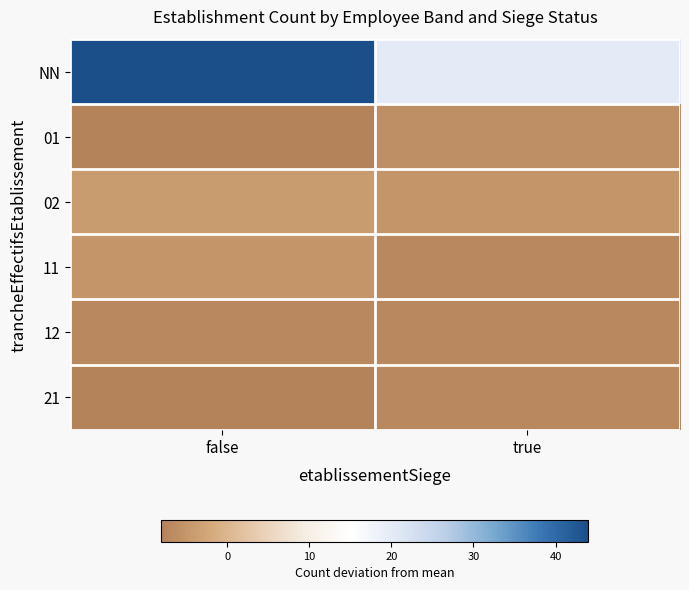

At true, list the series in order from smallest to largest.

11, 12, 21, 01, 02, NN